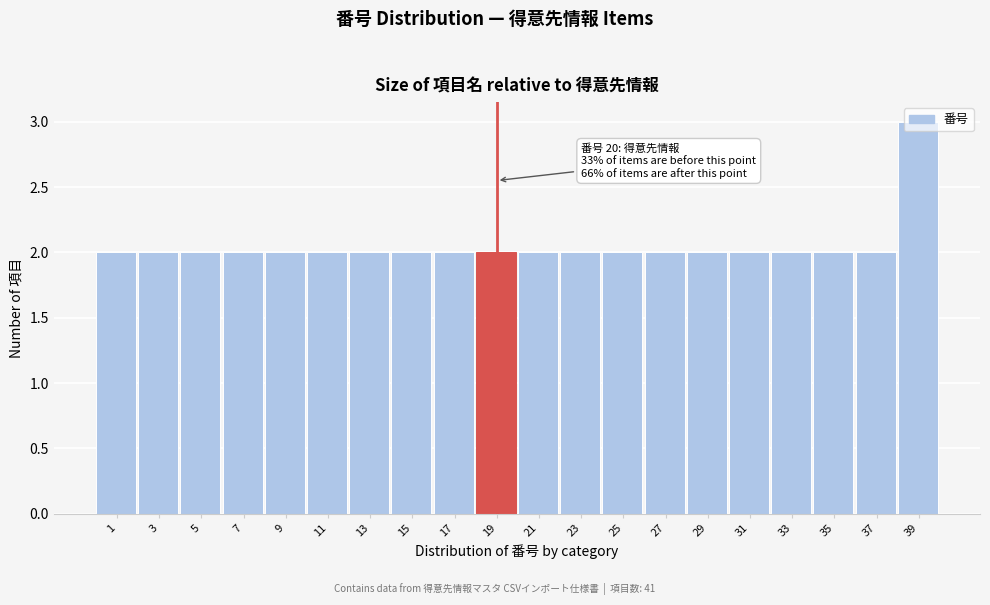

What is the value of the 8th bar from the left?

2